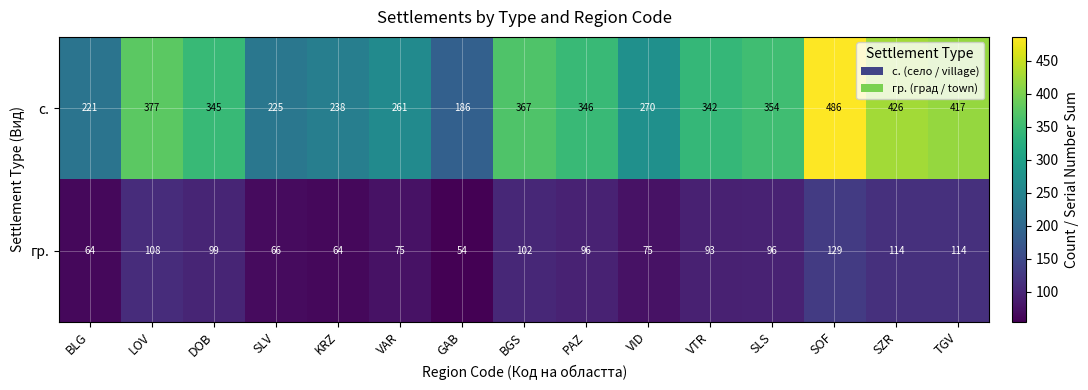

Which category has the highest value across all series?

SOF